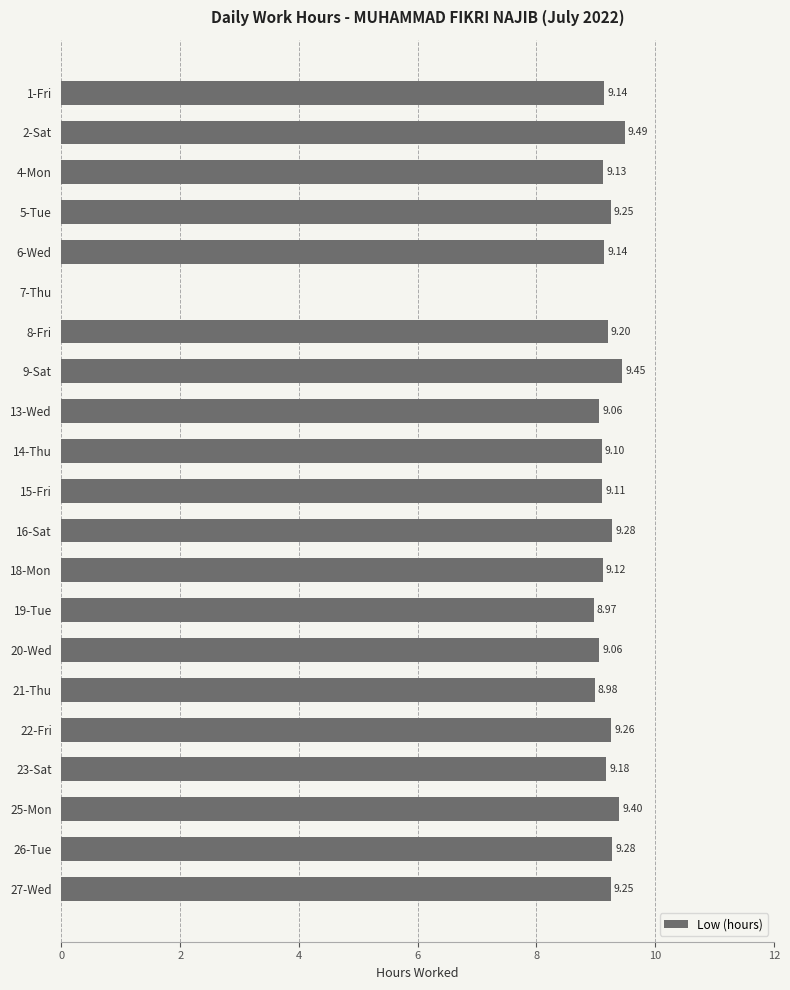

What is the change in value from 21-Thu to 22-Fri?

+0.3